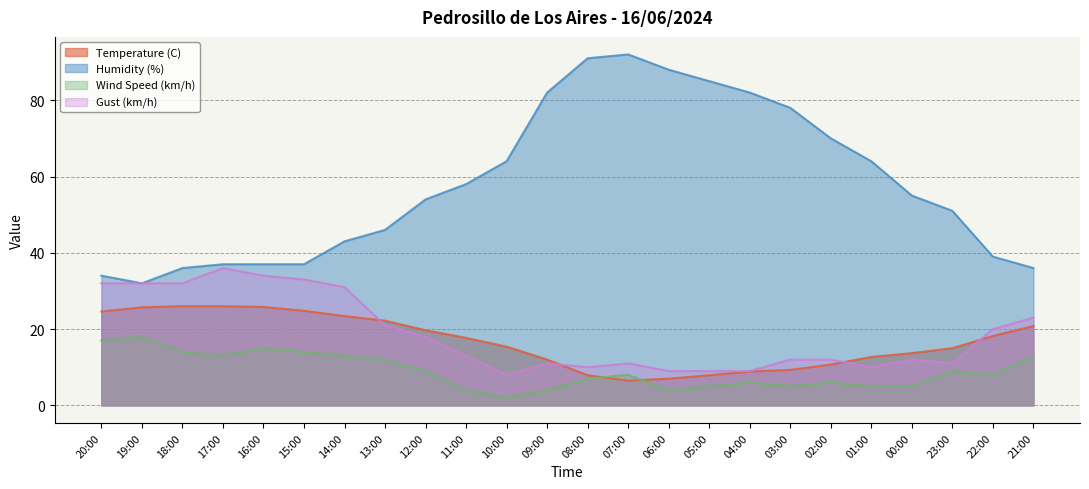

Rank the categories by Temperature (C) value from lowest to highest.

07:00, 06:00, 08:00, 05:00, 04:00, 03:00, 02:00, 09:00, 01:00, 00:00, 23:00, 10:00, 11:00, 22:00, 12:00, 21:00, 13:00, 14:00, 20:00, 15:00, 19:00, 16:00, 18:00, 17:00